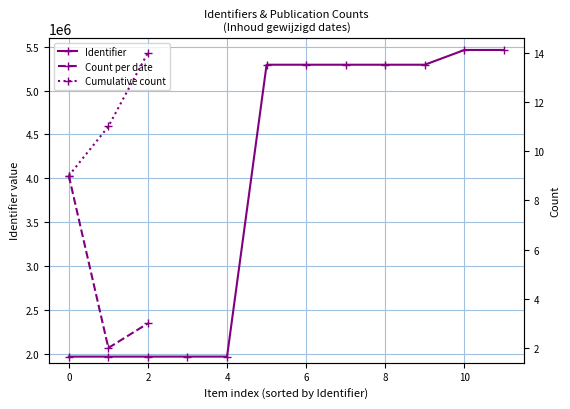

True or false: Identifier has a value of 874944 at 0.

False